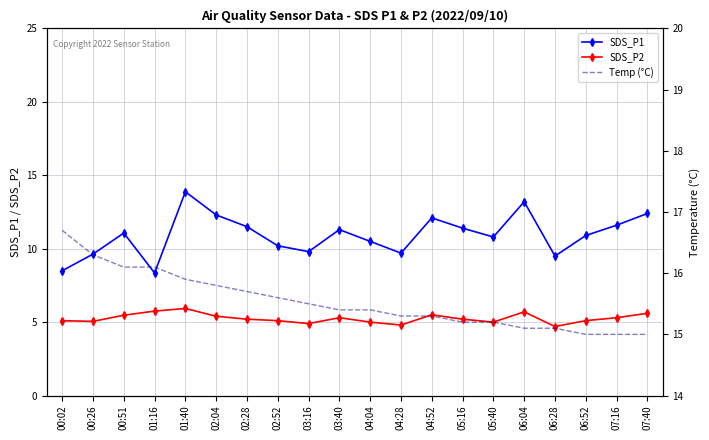

How many lines are shown in the chart?

3